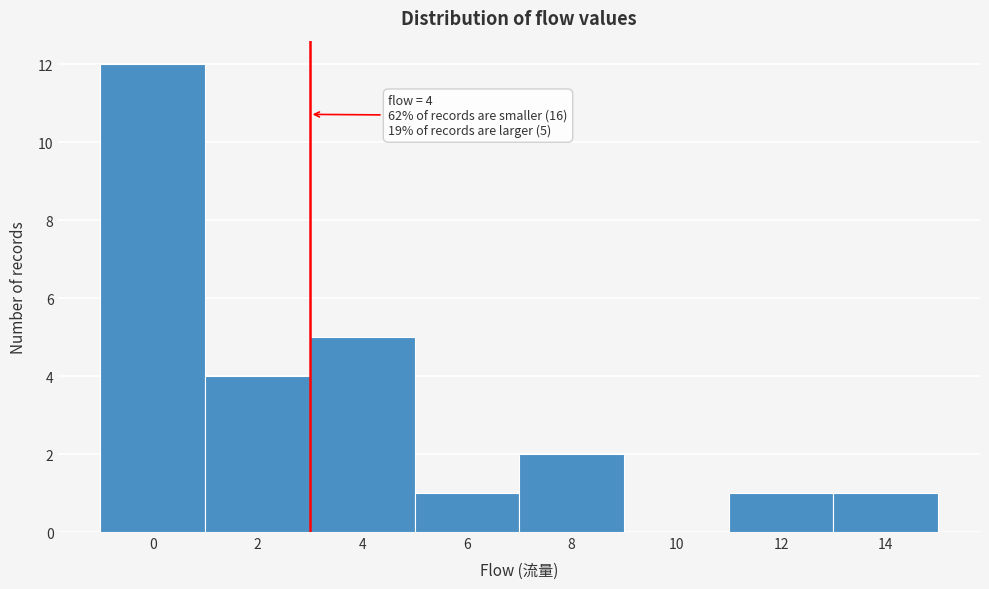

Reading left to right, transcribe all the data shown in this chart.

0=12	2=4	4=5	6=1	8=2	10=0	12=1	14=1